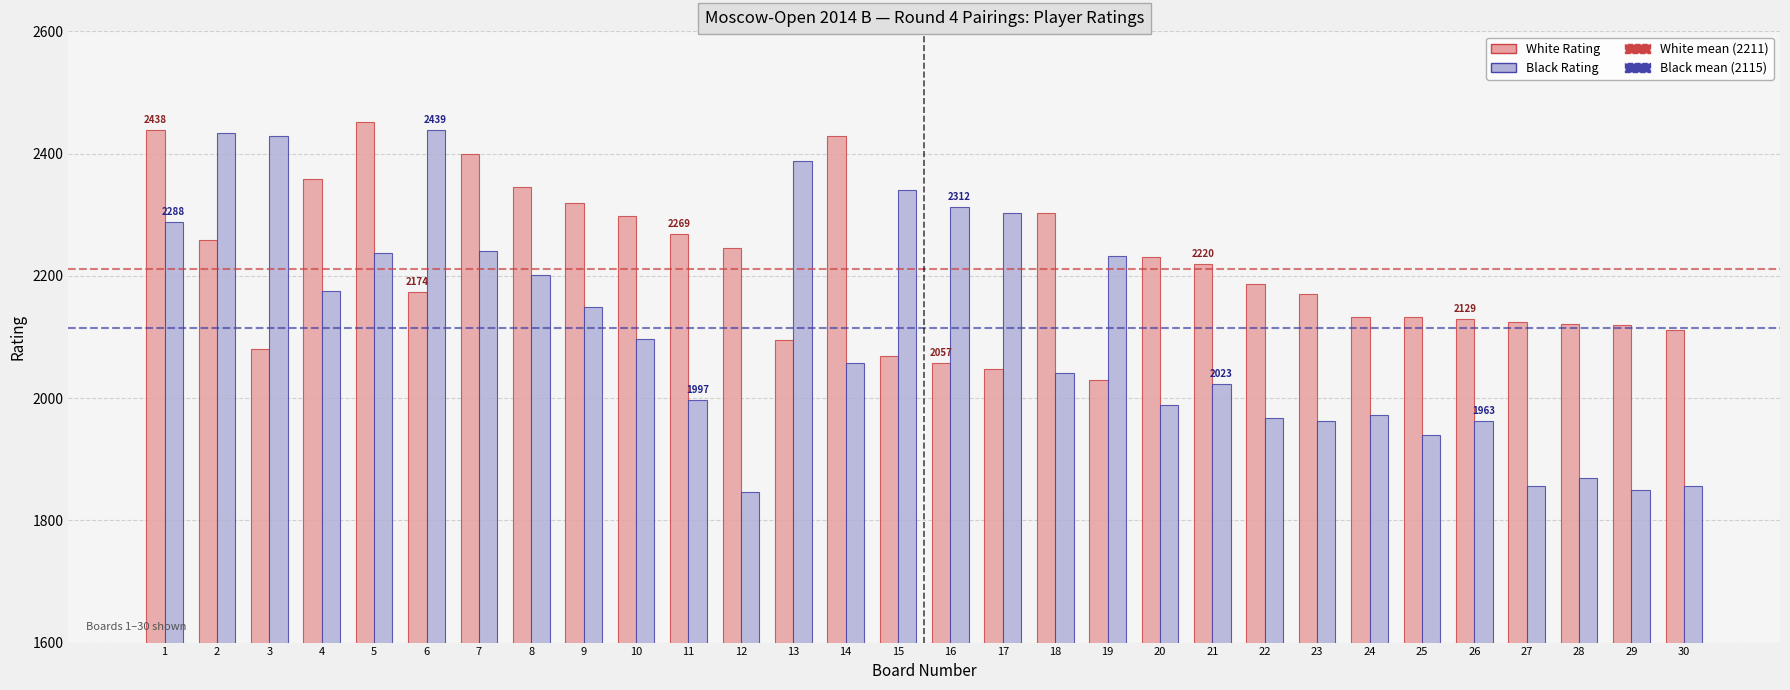

What is the total value across all series at 24?

4105